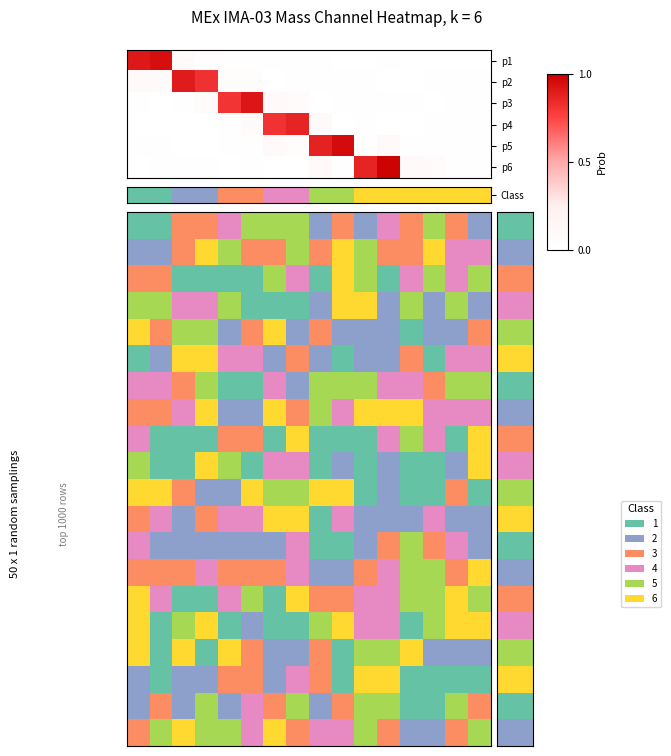

Count the number of categories in the chart.

16